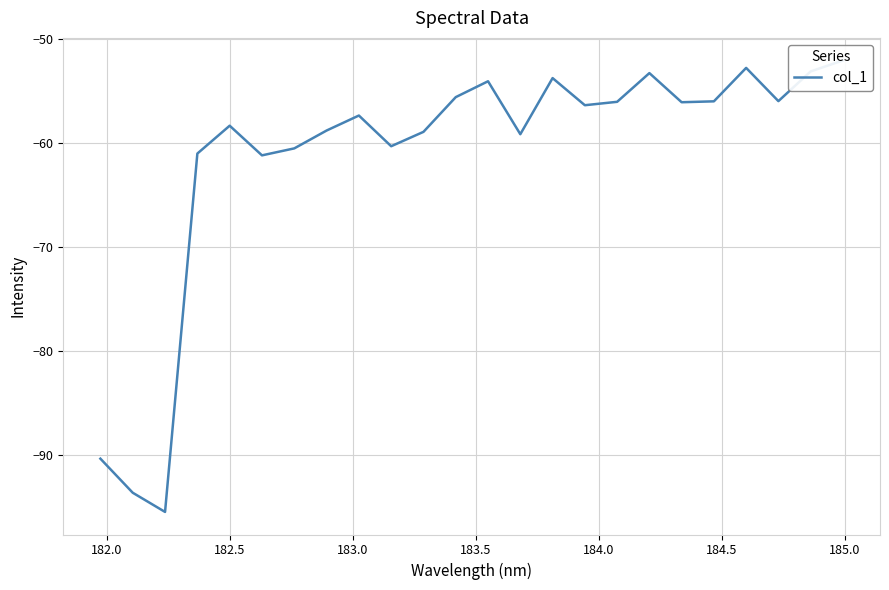

Reading left to right, transcribe all the data shown in this chart.

-90.3	-93.6	-95.4	-61.0	-58.4	-61.2	-60.5	-58.8	-57.4	-60.3	-59.0	-55.6	-54.1	-59.2	-53.8	-56.4	-56.1	-53.3	-56.1	-56.0	-52.8	-56.0	-53.2	-52.1